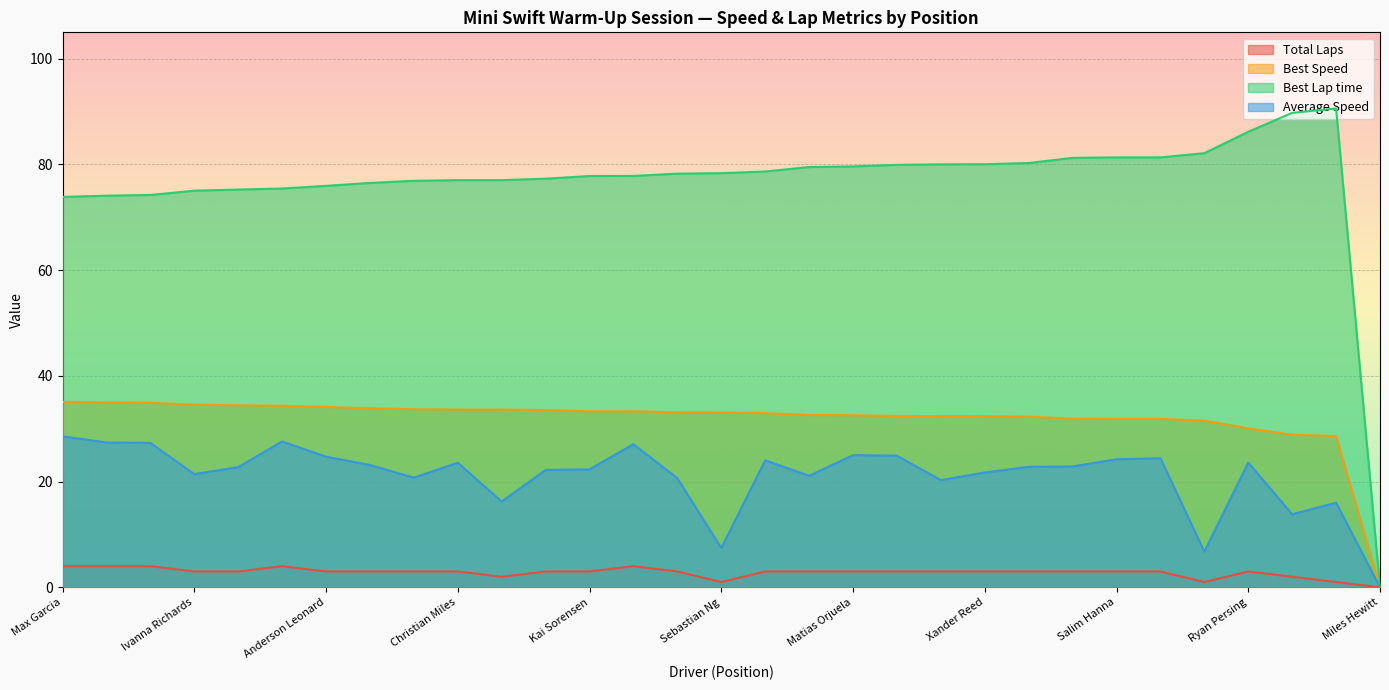

True or false: Best Speed and Average Speed cross at least once.

False